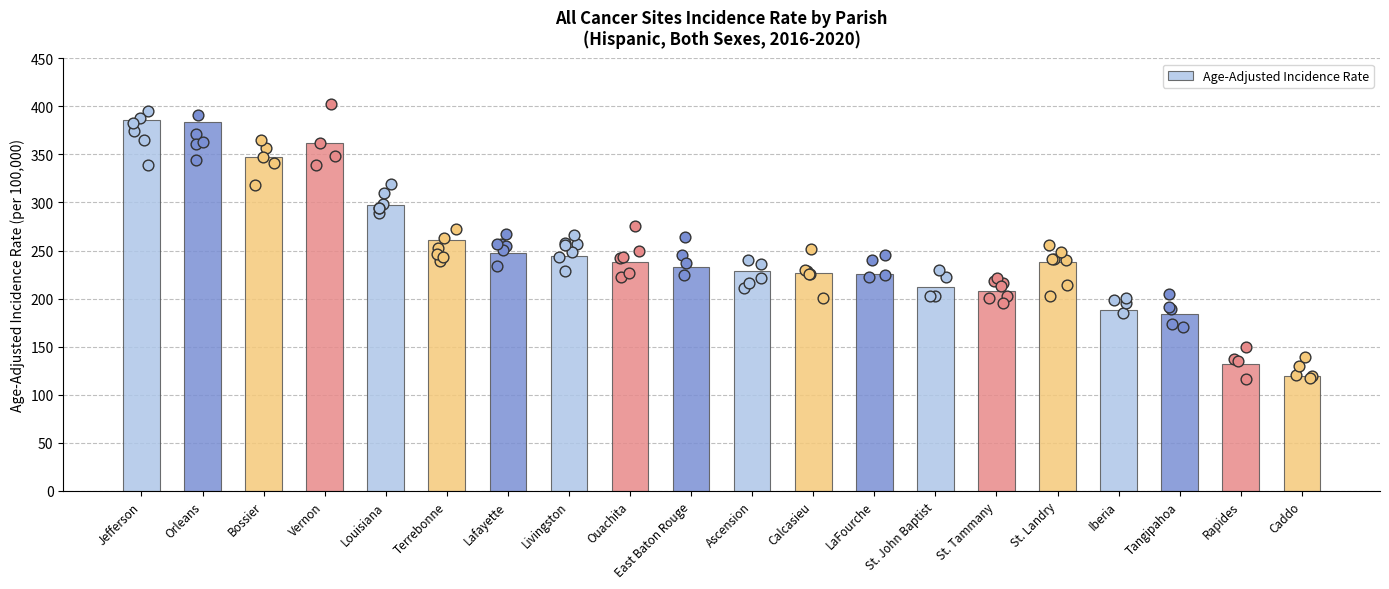

What is the ratio of the value at Calcasieu to the value at St. Tammany?

1.1